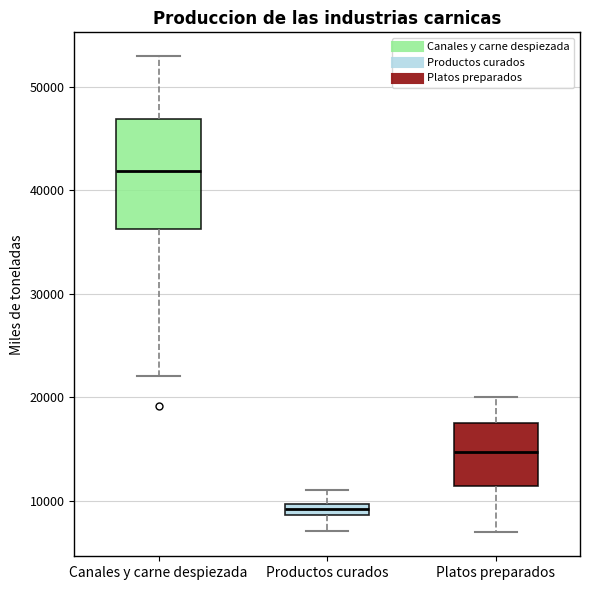

Where is the lower edge of the box for Canales y carne despiezada on the y-axis? The values are not printed on the chart, so give them approximately, as read against the axis.

36000